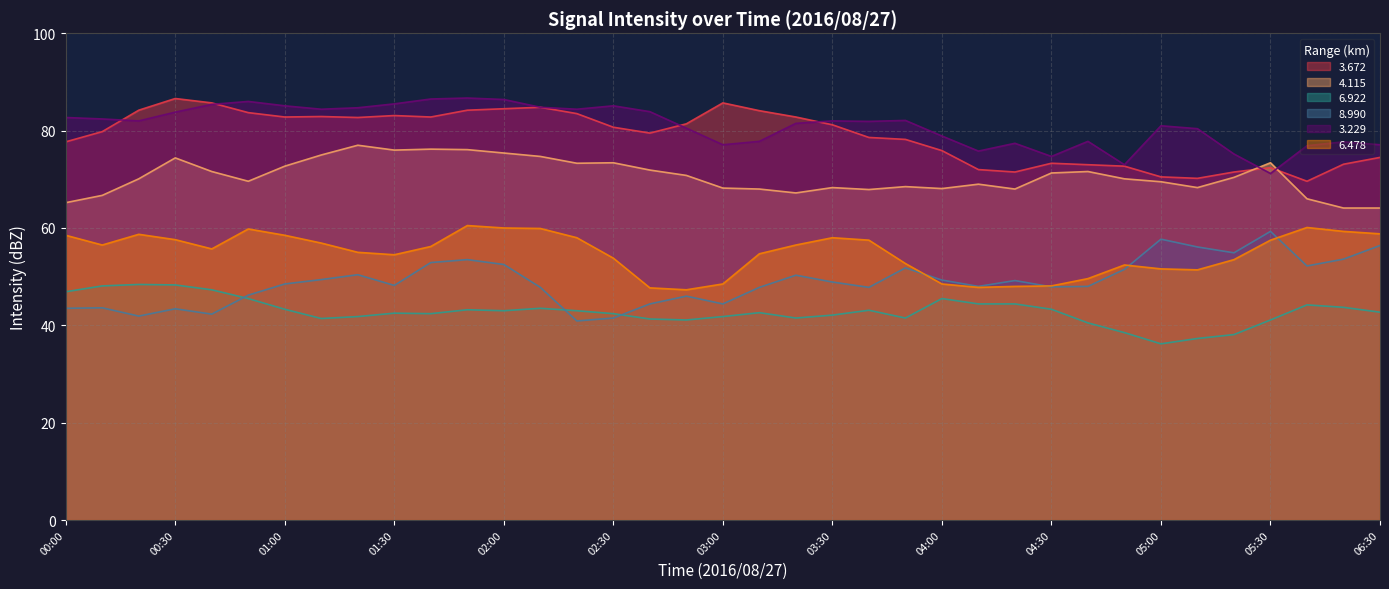

What is the minimum value for 8.990?

40.9